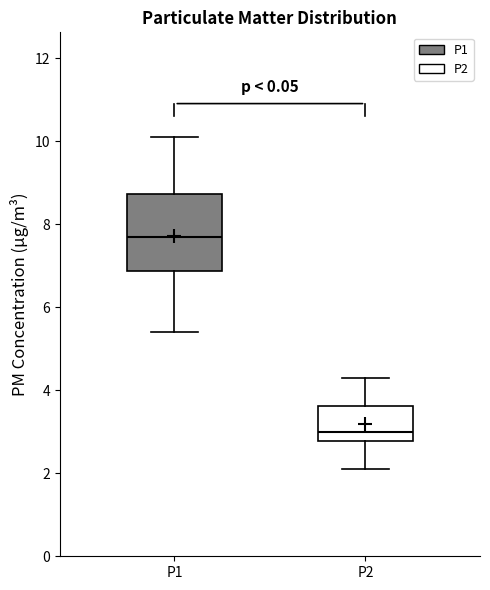

Which box is the tallest, from its lower edge to its upper edge?

P1